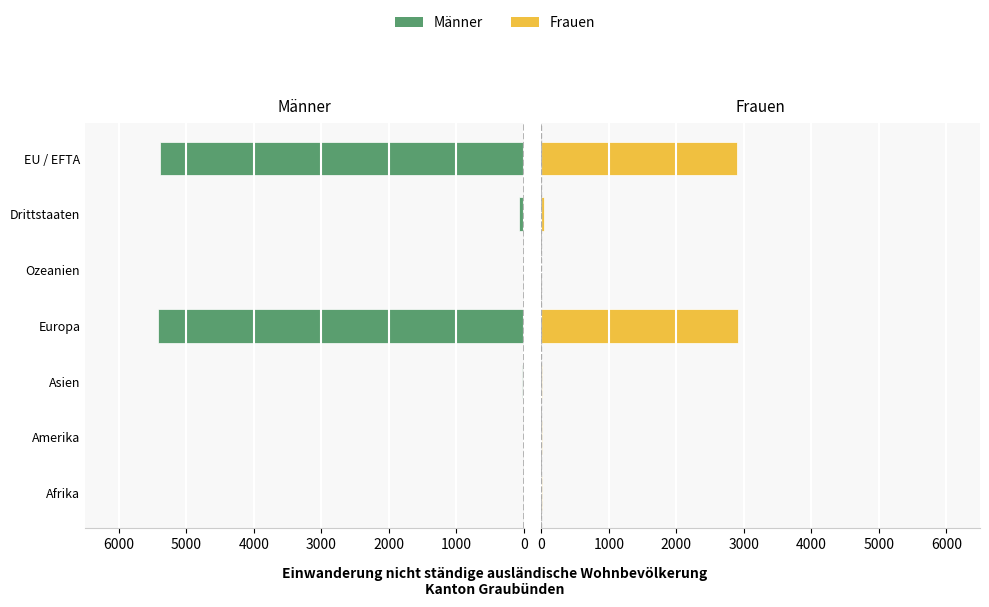

Does the chart contain stacked bars?

No